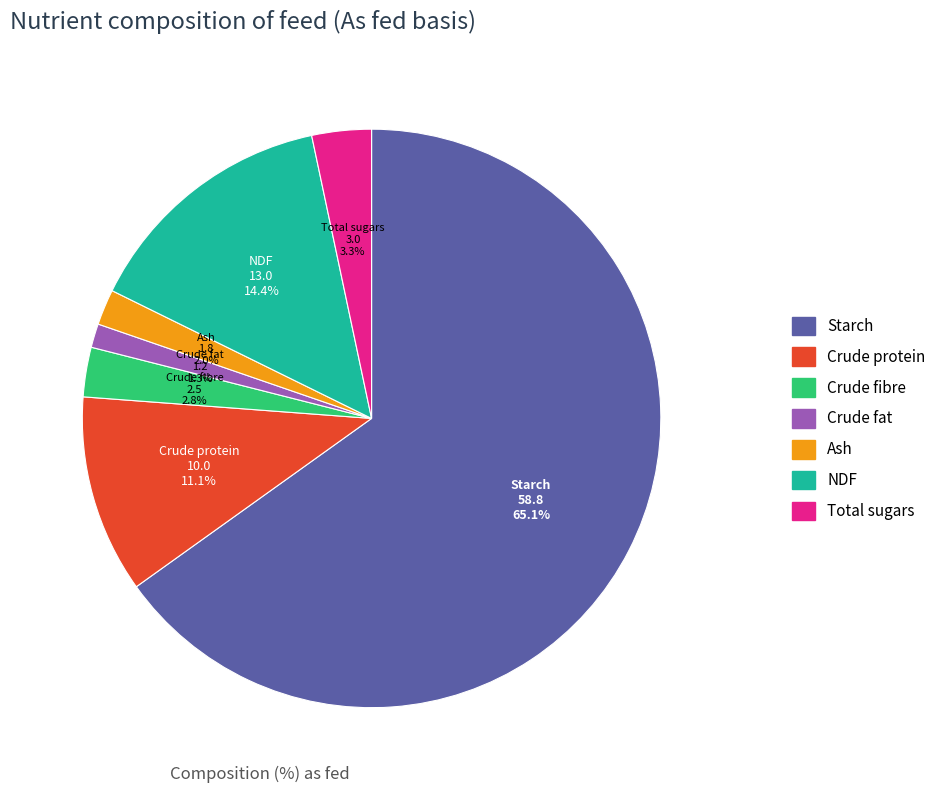

Approximately how many times larger is the value at Ash compared to NDF?

0.1